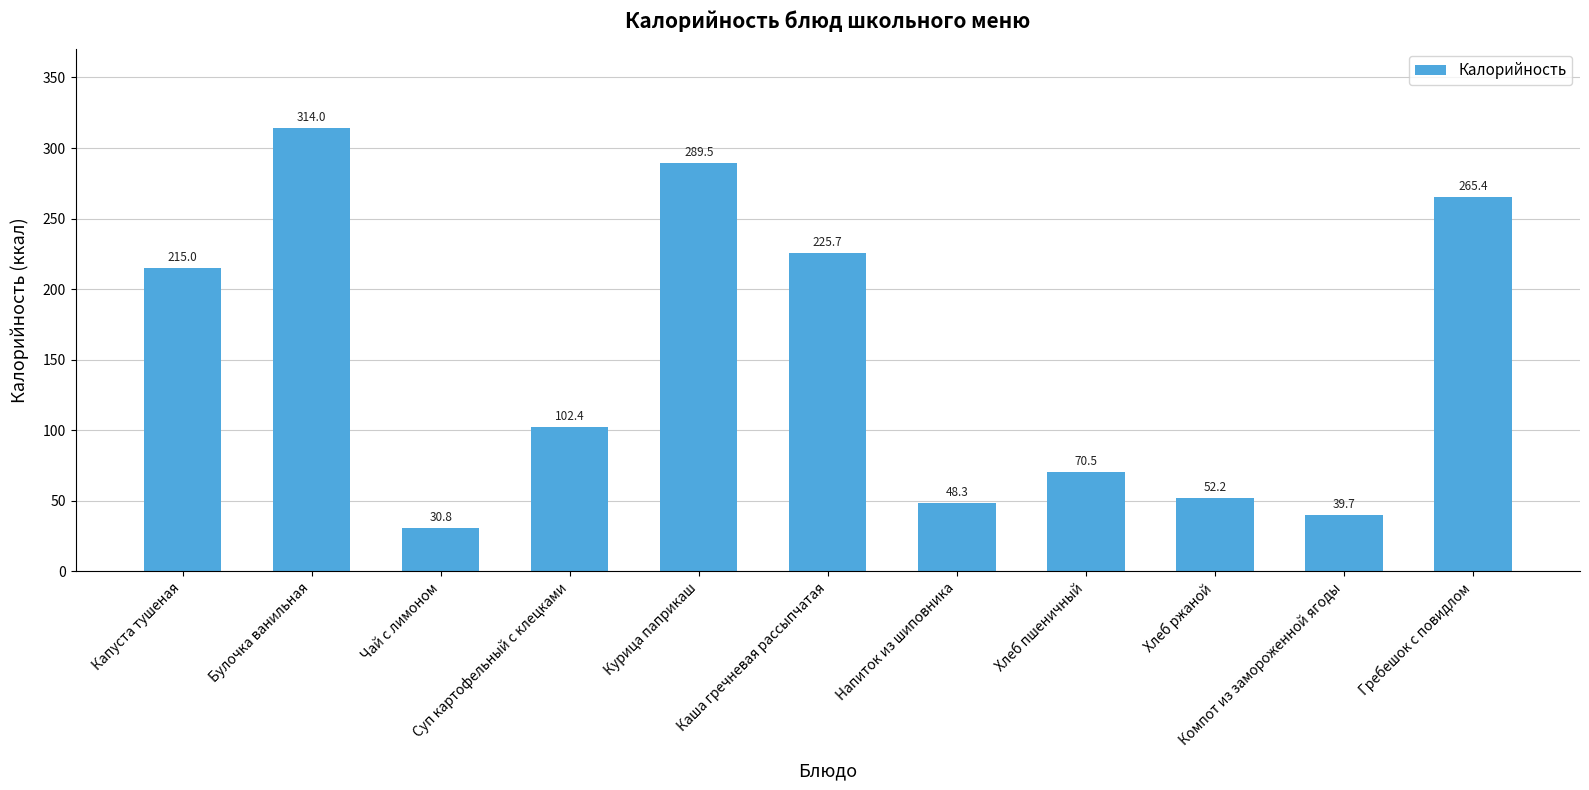

Reading left to right, what are all the values shown in this chart?

215.0	314.0	30.8	102.4	289.5	225.7	48.3	70.5	52.2	39.7	265.4